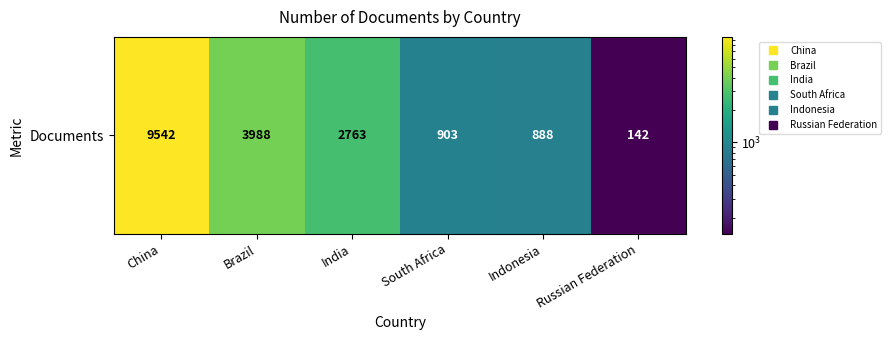

What is the difference between the maximum and minimum values?

9400